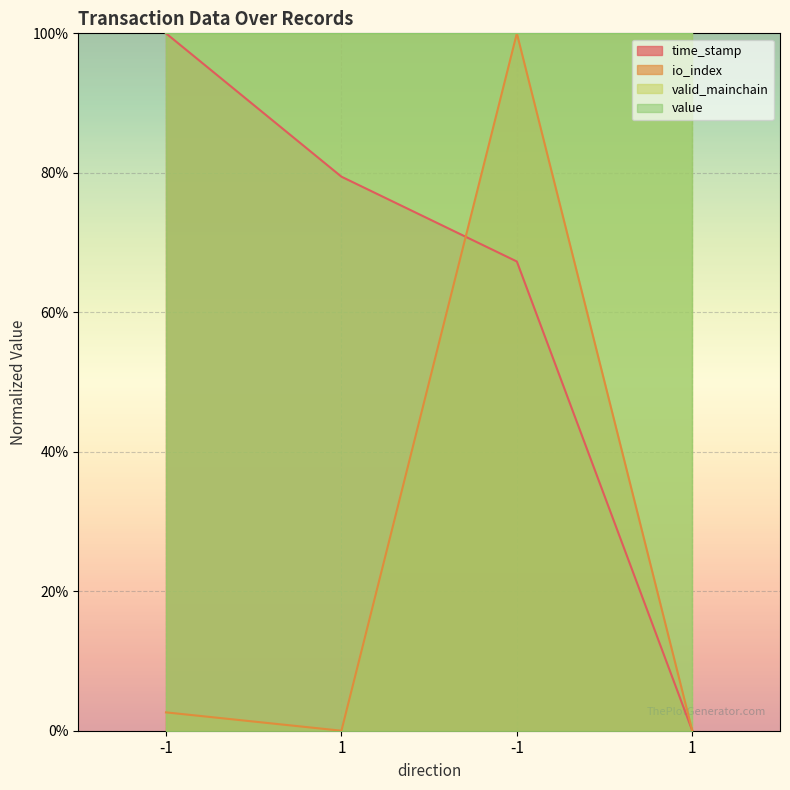

Does the chart display data point markers on the line(s)?

No